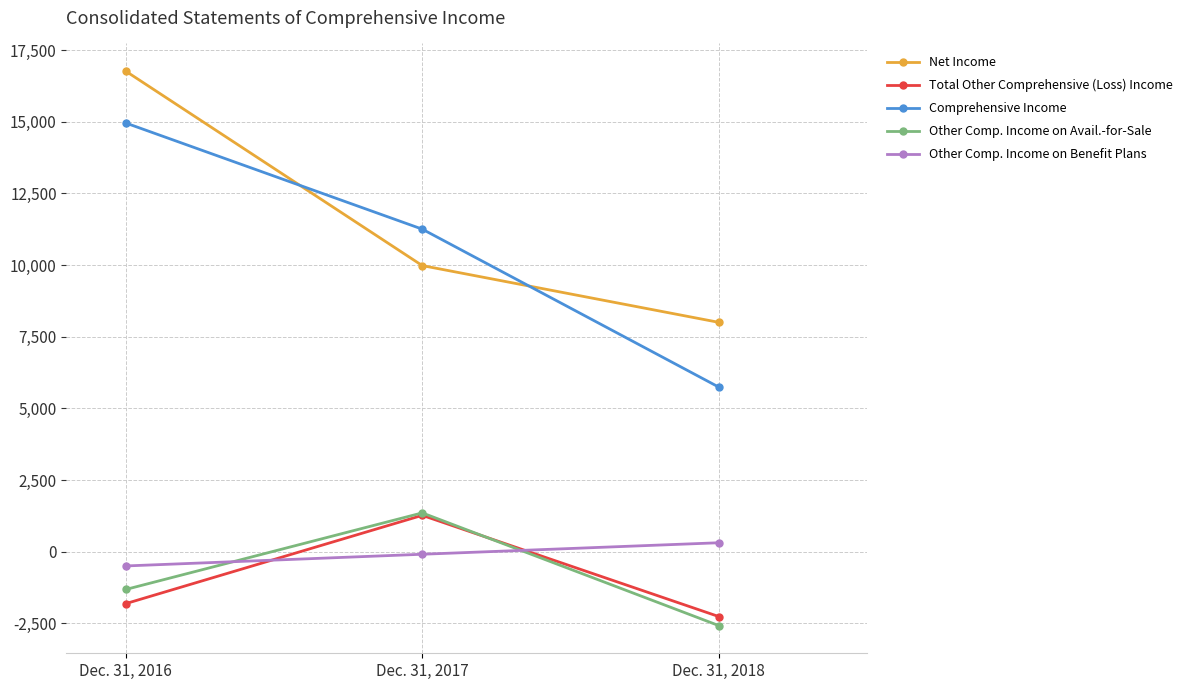

Is the value of Total Other Comprehensive (Loss) Income at Dec. 31, 2017 greater than the value of Other Comp. Income on Avail.-for-Sale at Dec. 31, 2016?

Yes